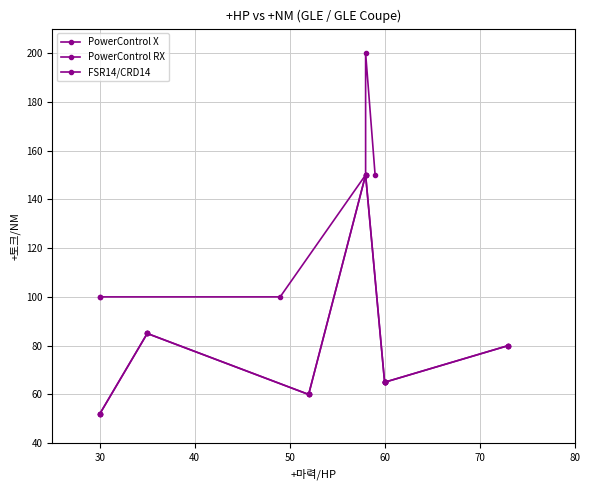

What is the change in value from PowerControl X to PowerControl RX?

+85